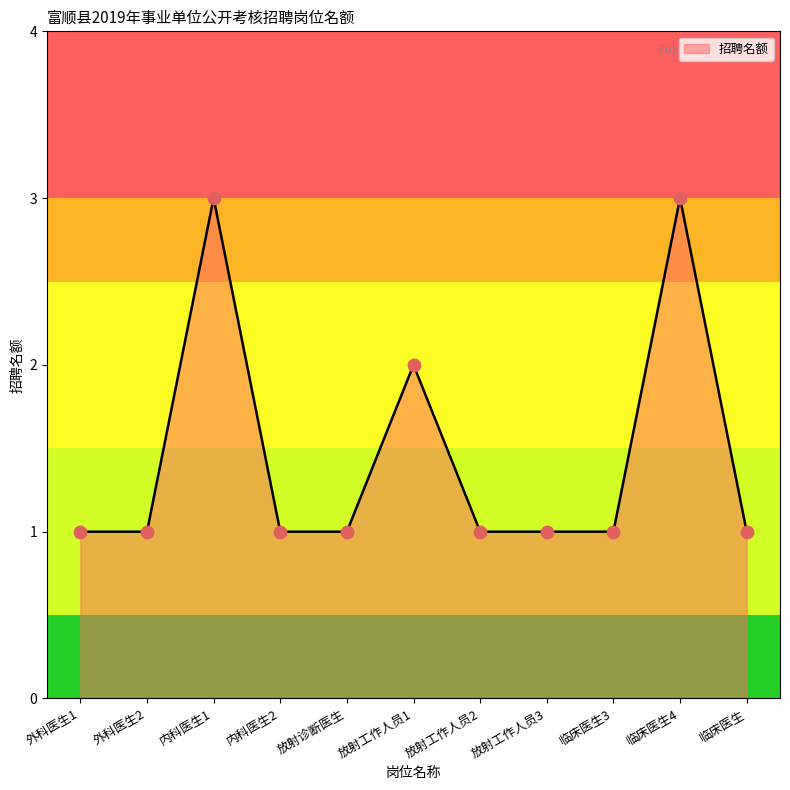

What is the ratio of the value at 临床医生 to the value at 外科医生2?

1.0